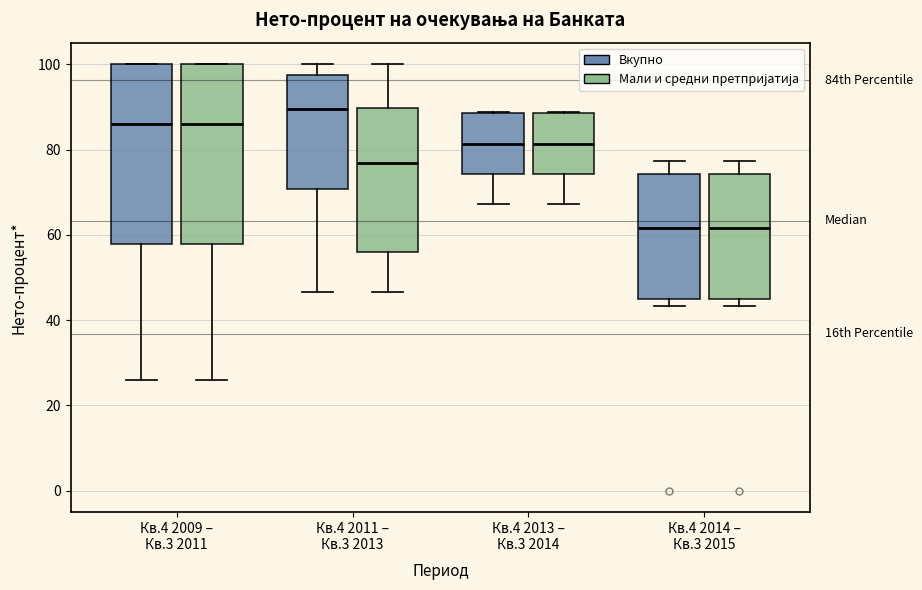

Which box has the highest median line?

Кв.4 2011 – Кв.3 2013 (Вкупно)